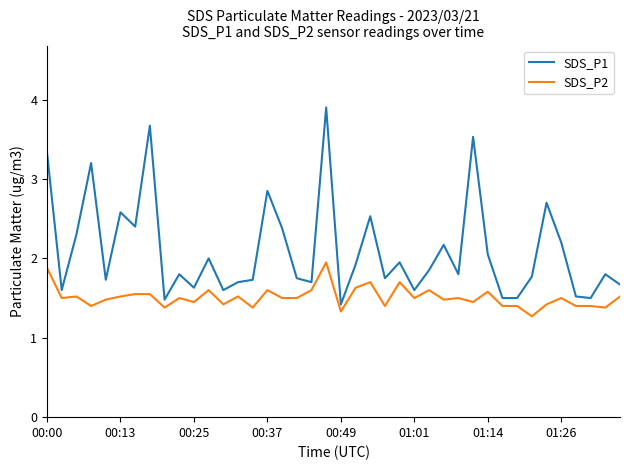

List the series in order of their overall mean, lowest first.

SDS_P2, SDS_P1